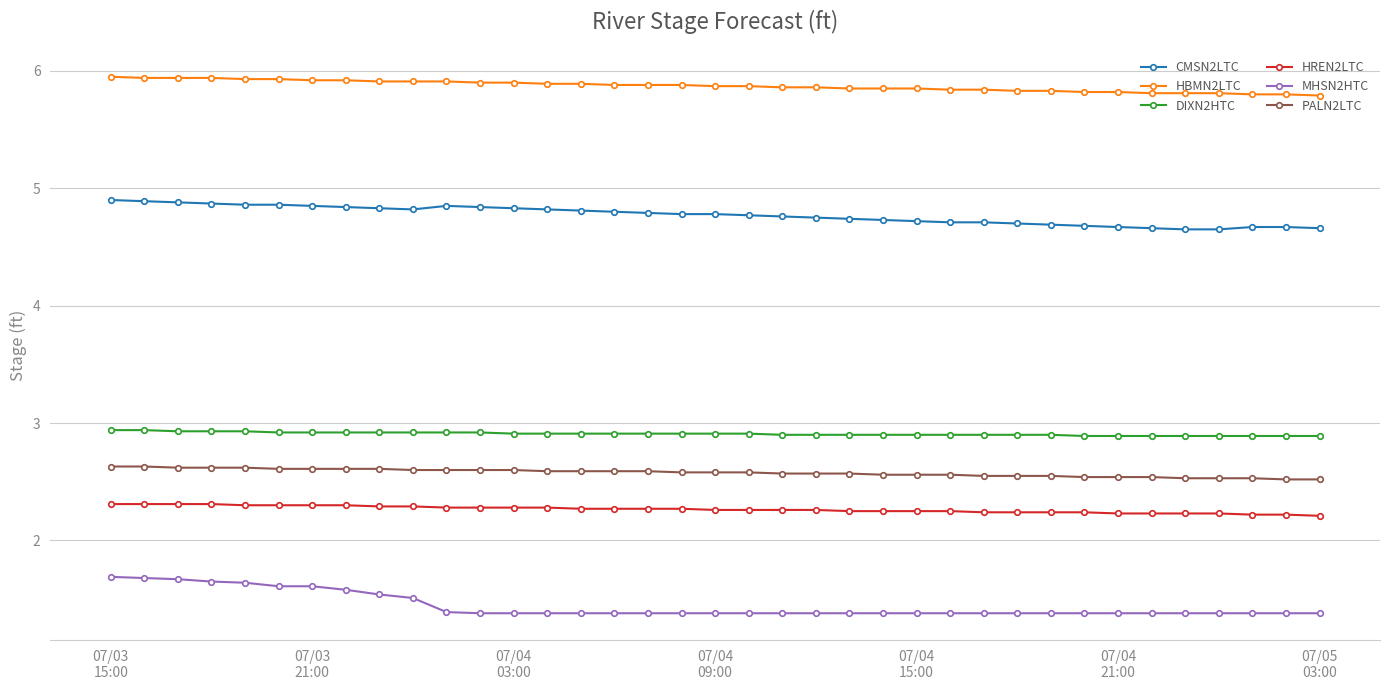

At how many categories does at least one series exceed 2?

37